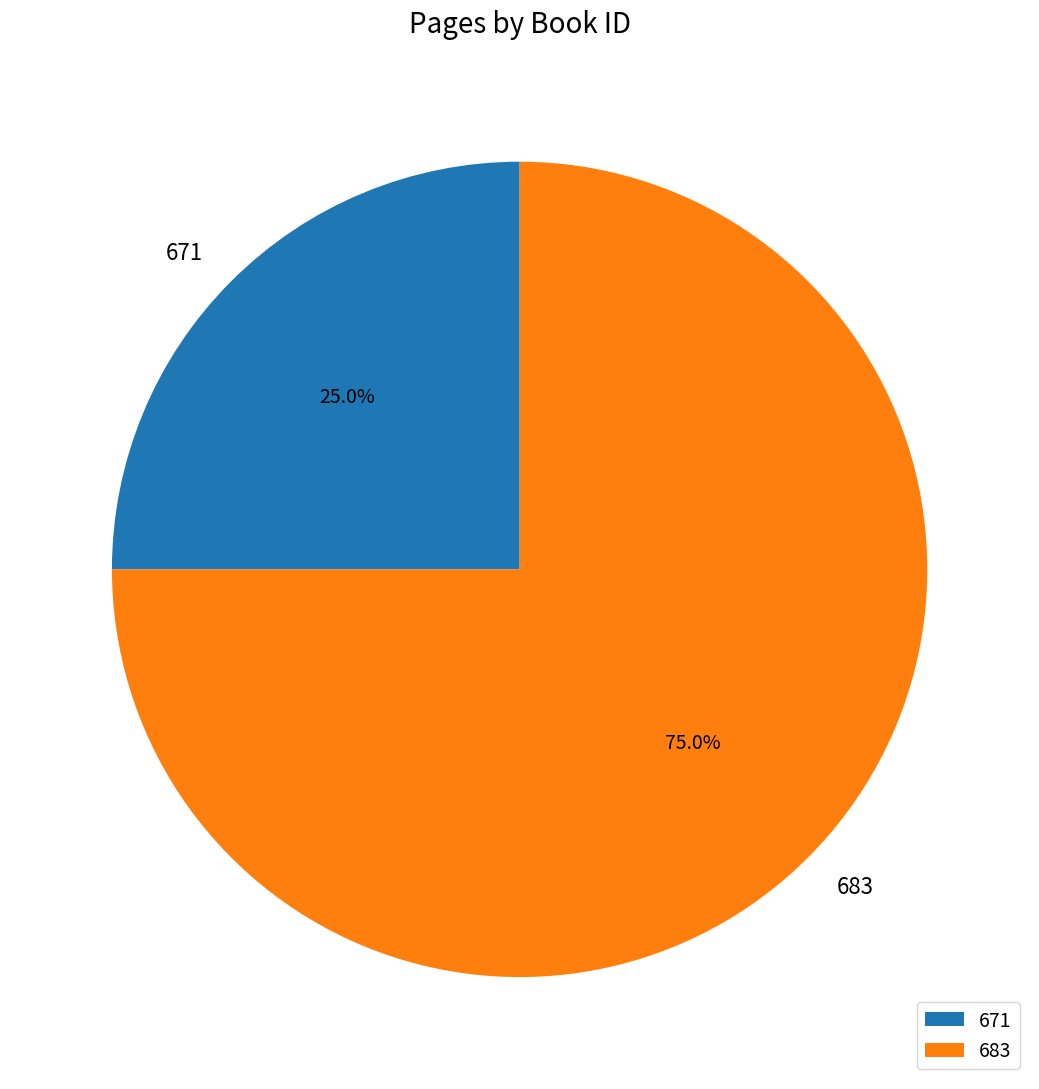

Rank the categories by value from lowest to highest.

671, 683